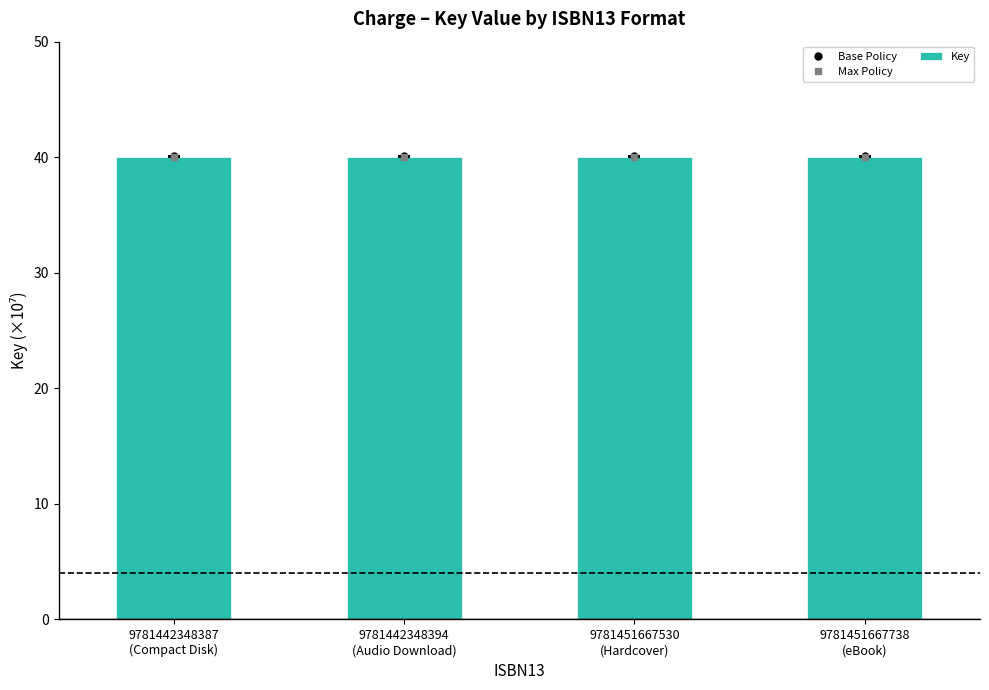

What is the highest value of the Base Policy series?

40.1